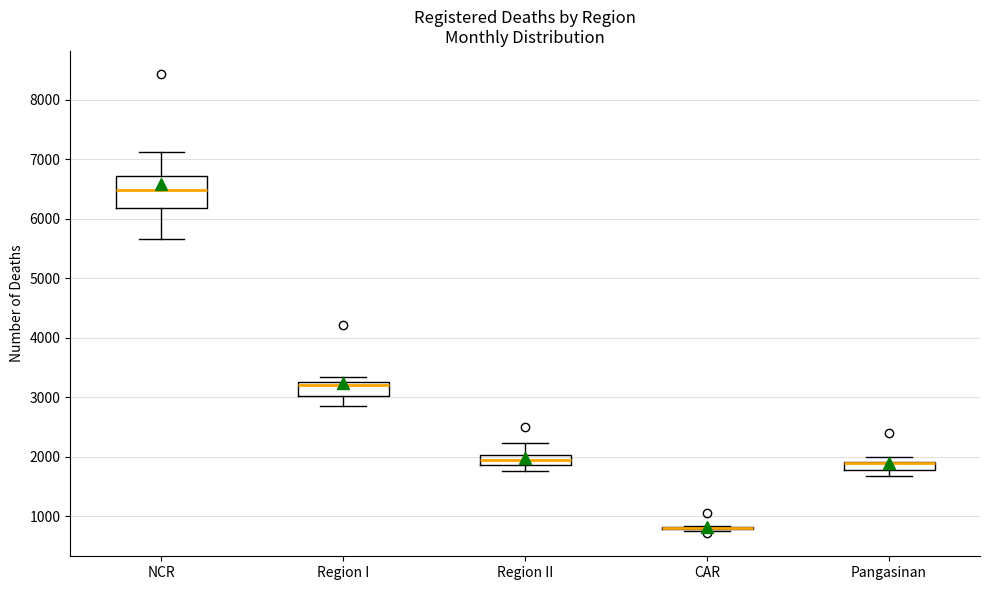

Comparing the boxes themselves (not the whiskers), which one is the tallest?

NCR